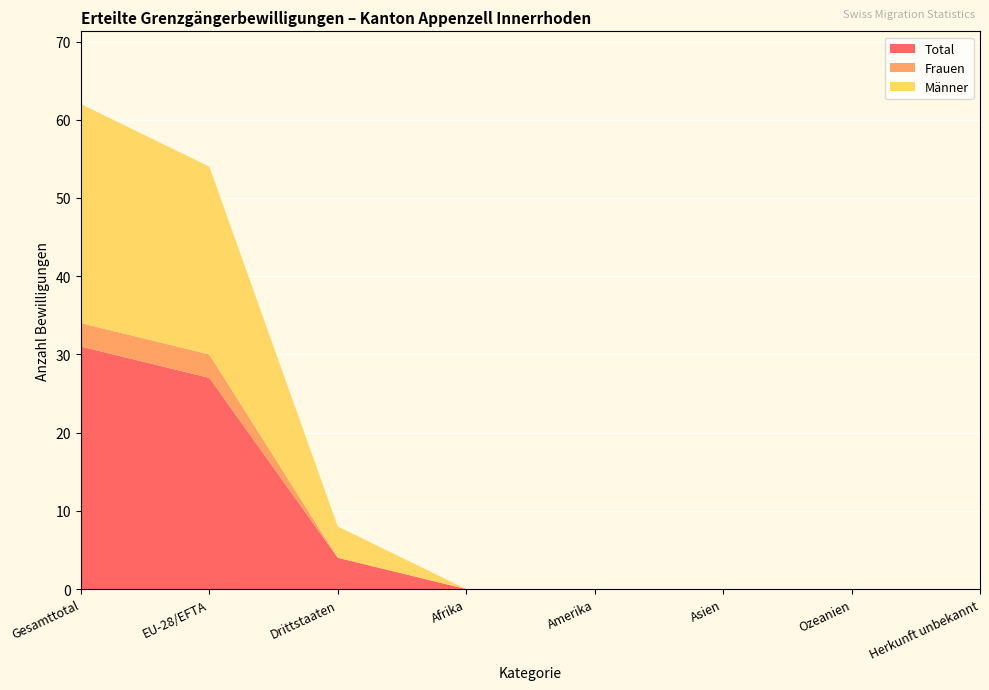

Reading right to left, extract all data points from this chart.

Total: 0	0	0	0	0	4	27	31
Frauen: 0	0	0	0	0	0	3	3
Männer: 0	0	0	0	0	4	24	28